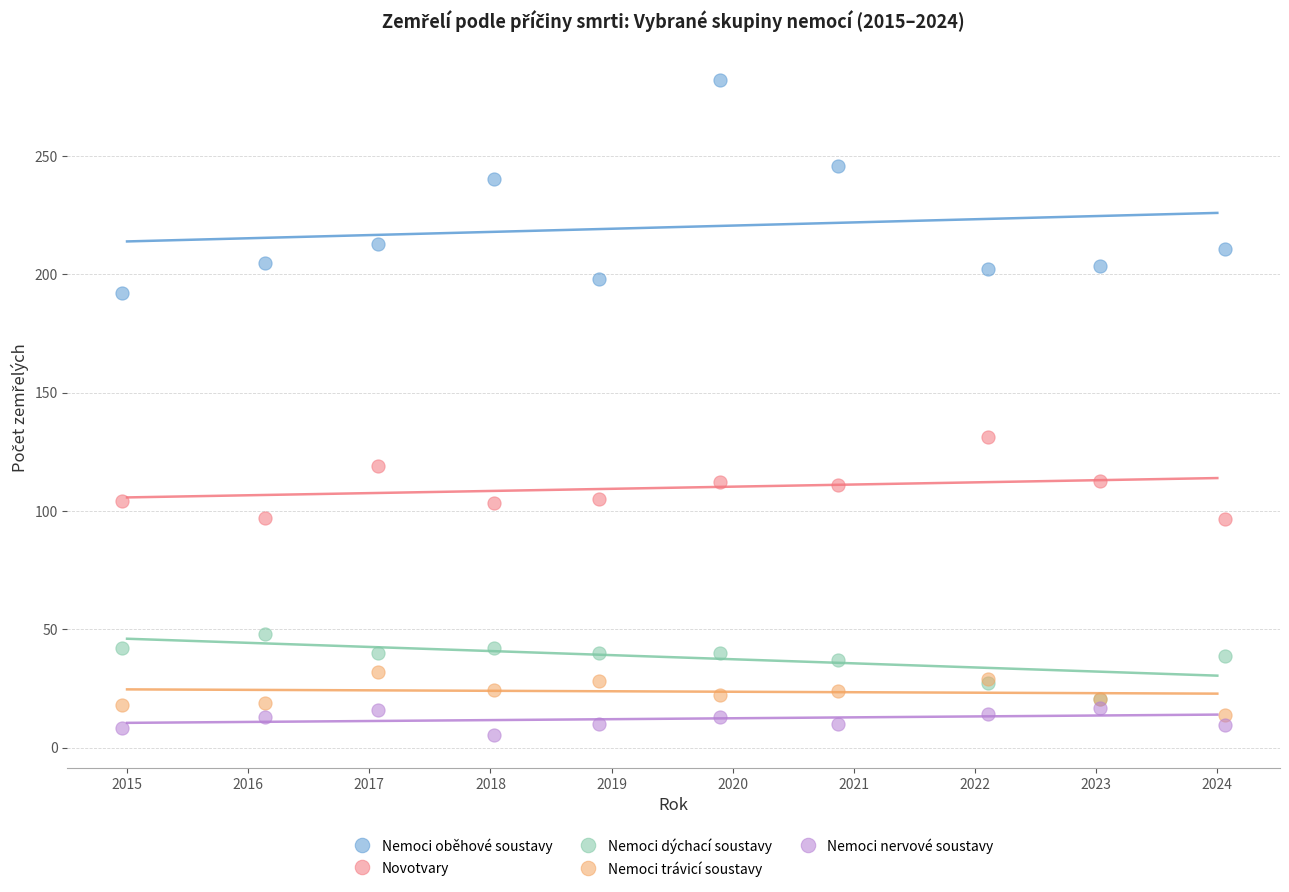

Across all series, what Y value is closest to 143?

131.1